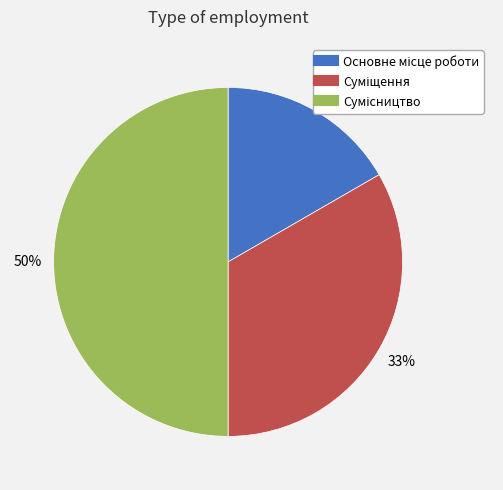

To the nearest percent, what is the difference between the largest and smallest slice percentages?

33%